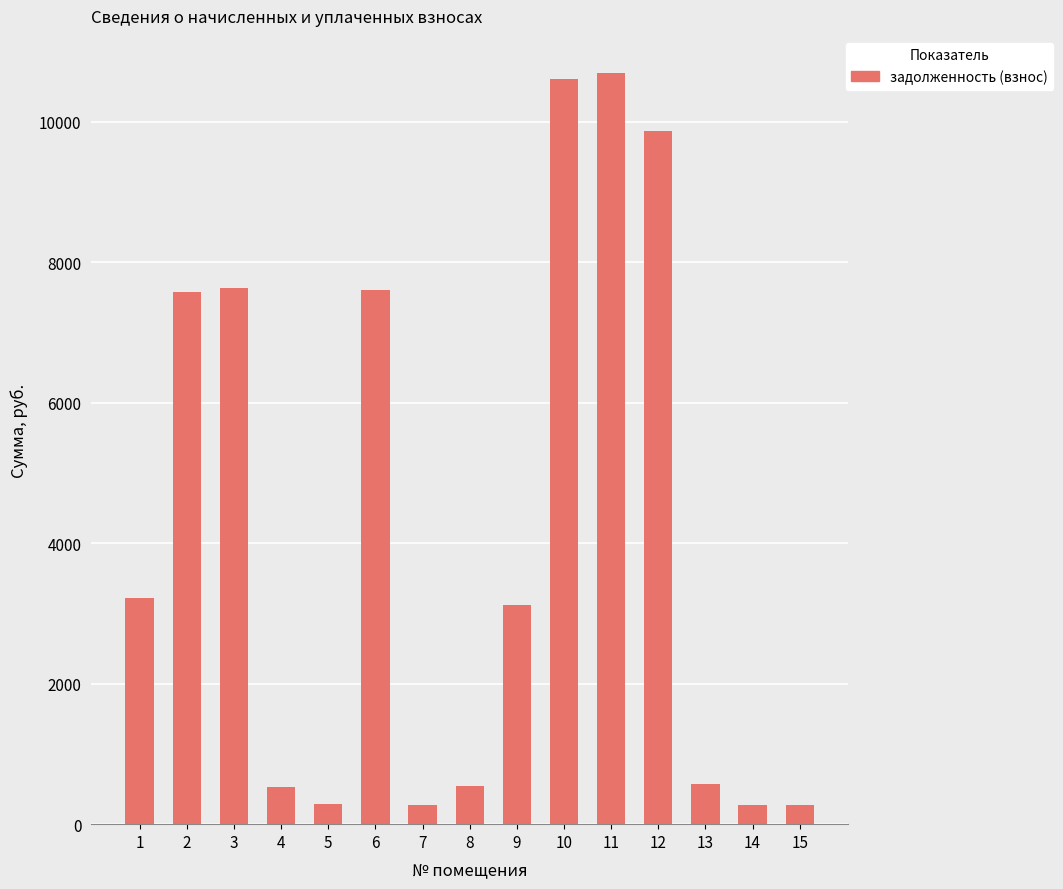

What is the minimum value shown in the chart?

268.6